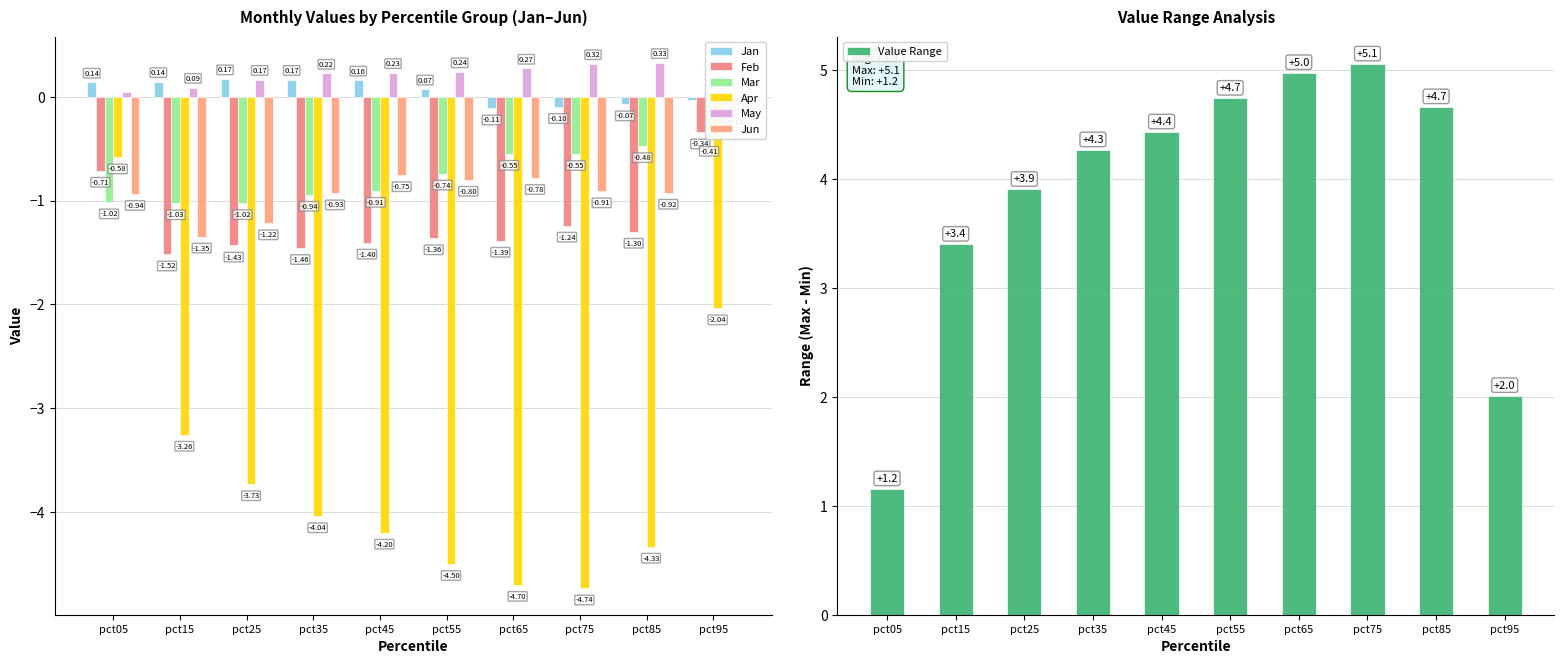

Are the bars grouped side by side (vs. stacked)?

Yes